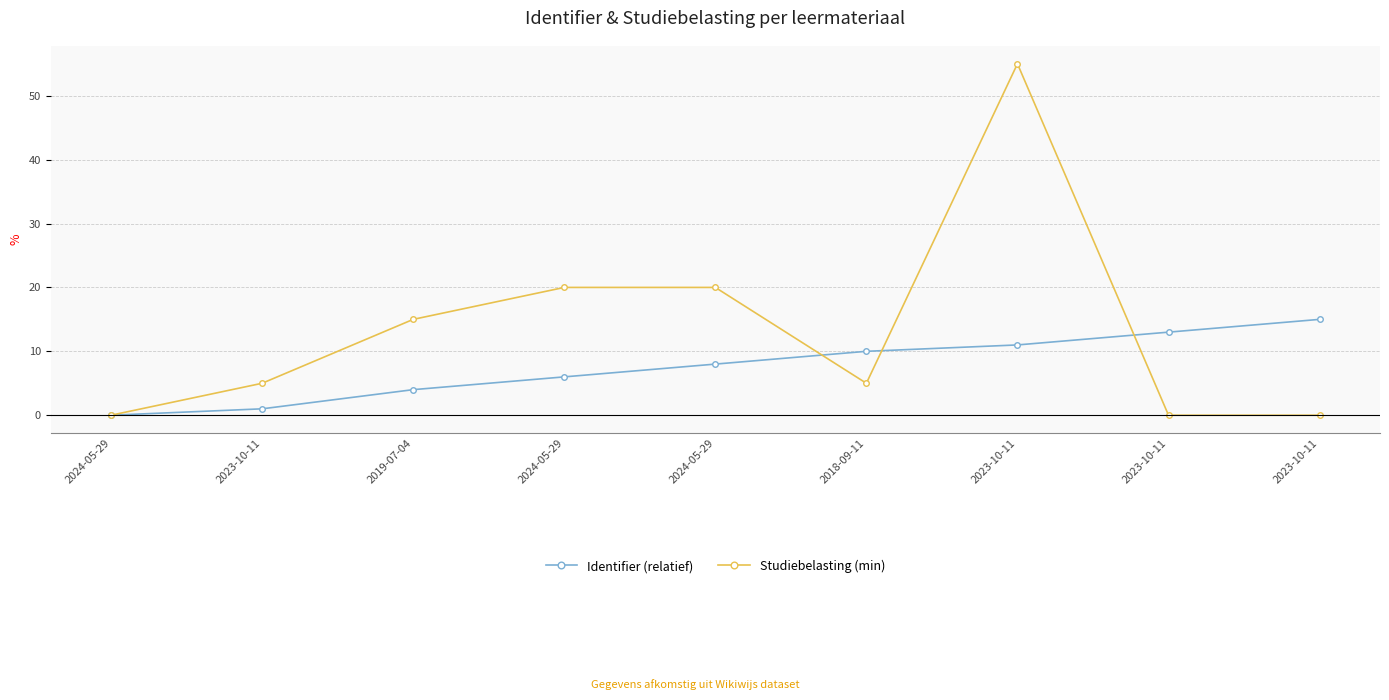

What is the difference between the highest and lowest values at 2023-10-11?

4